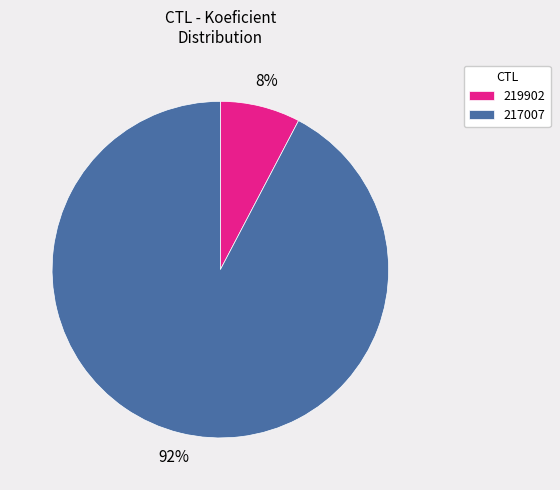

Which slice is the largest?

217007